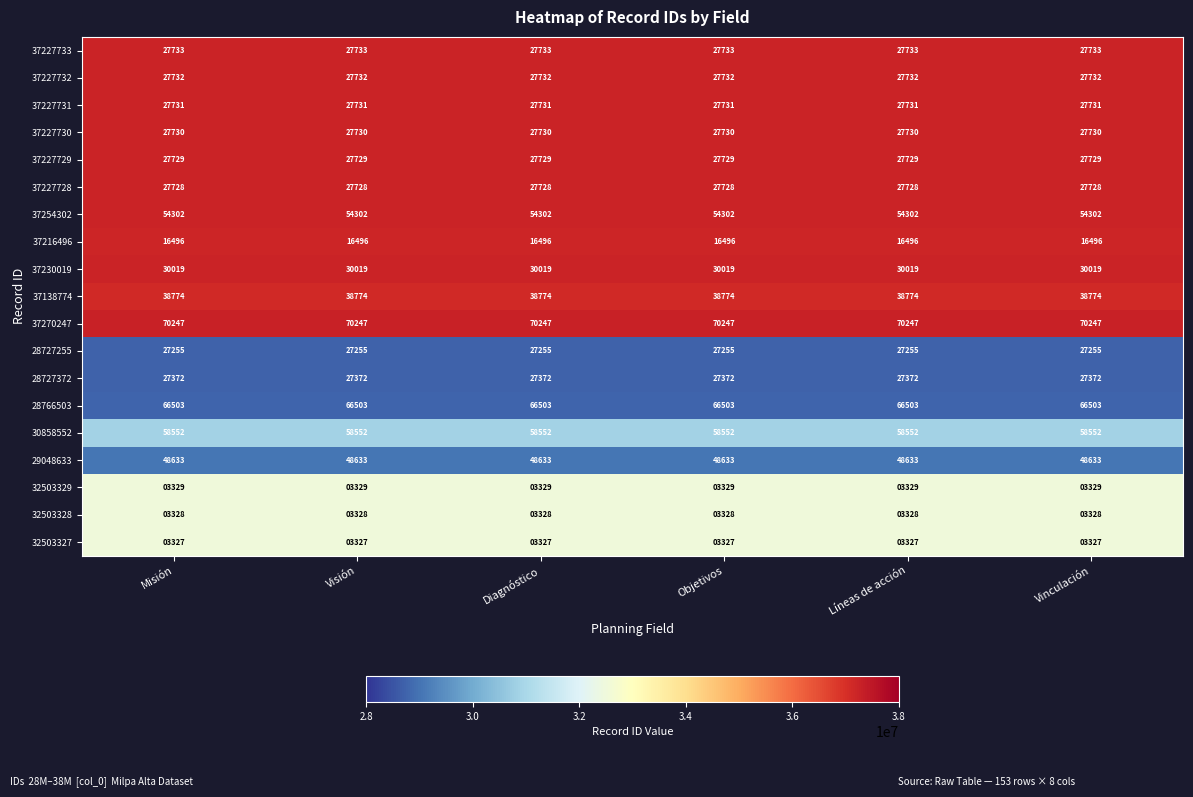

How many distinct data groups are displayed?

19